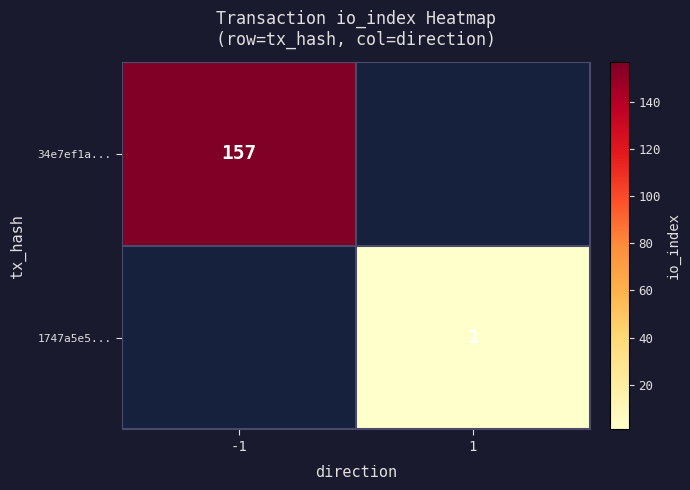

Is it true that 1747a5e5... equals 2 at 1?

False